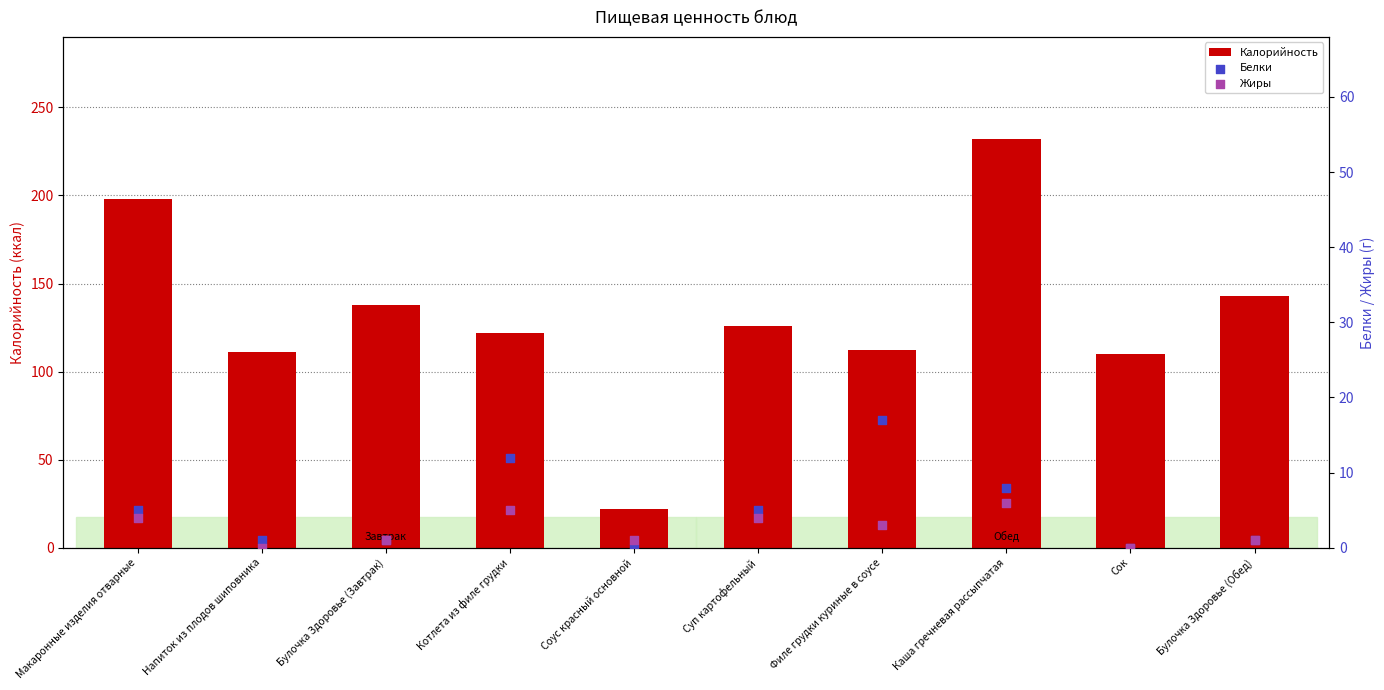

Which series has the largest total across all categories?

Калорийность